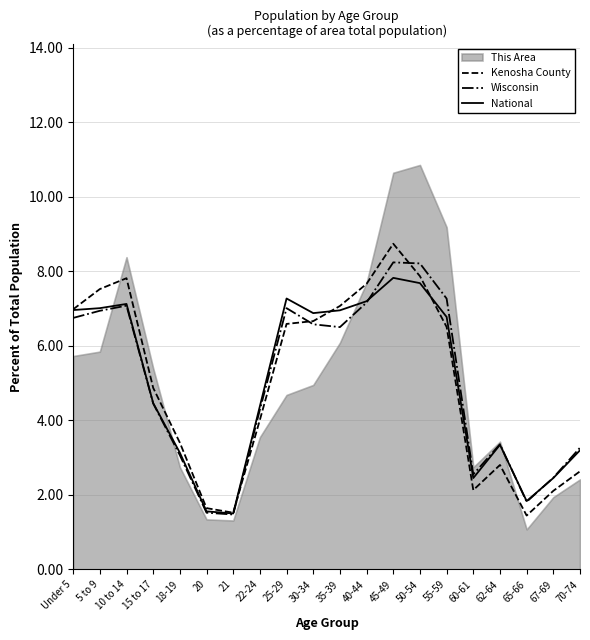

Does the chart have visible grid lines?

Yes